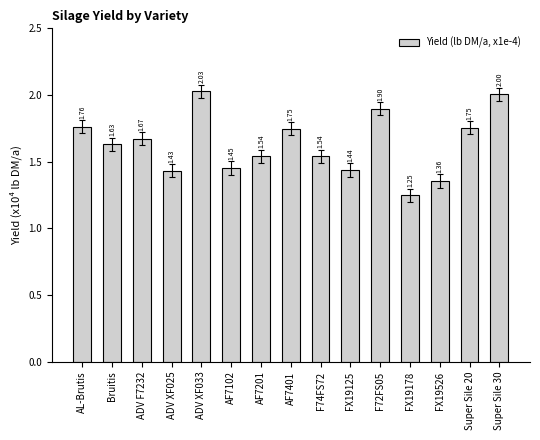

Which label corresponds to the smallest value in the chart?

FX19178